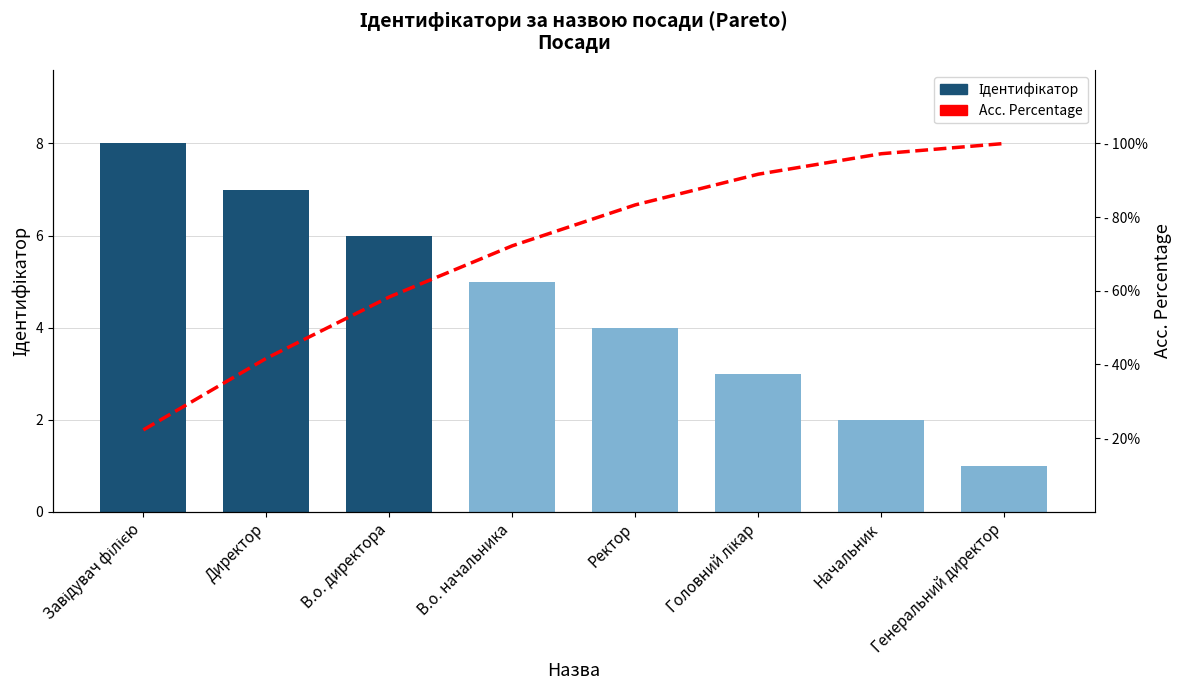

Which series has the largest total across all categories?

Acc. Percentage